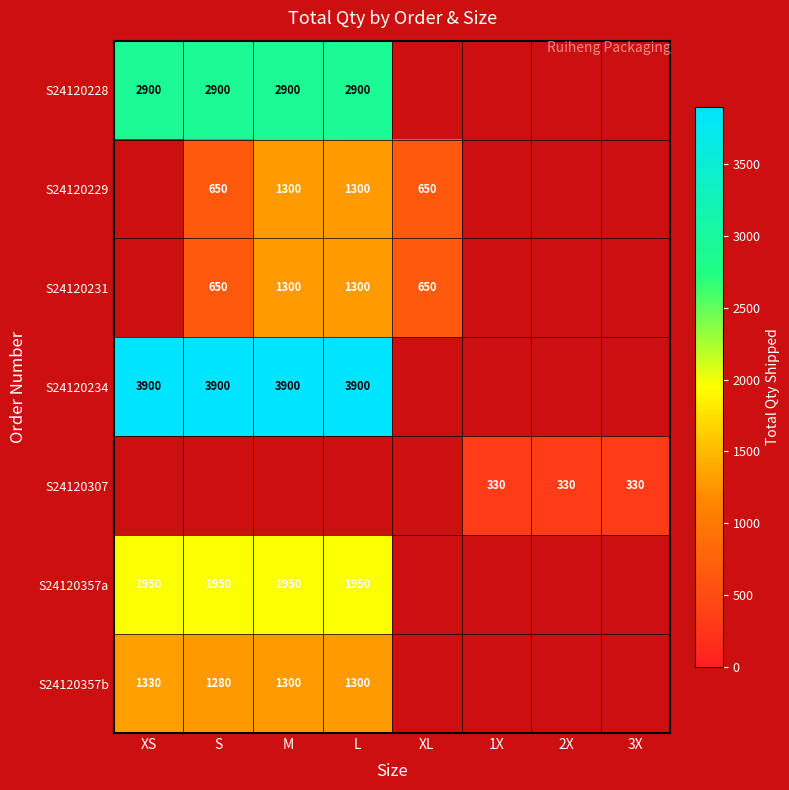

Is it true that S24120357b equals 1695 at L?

False